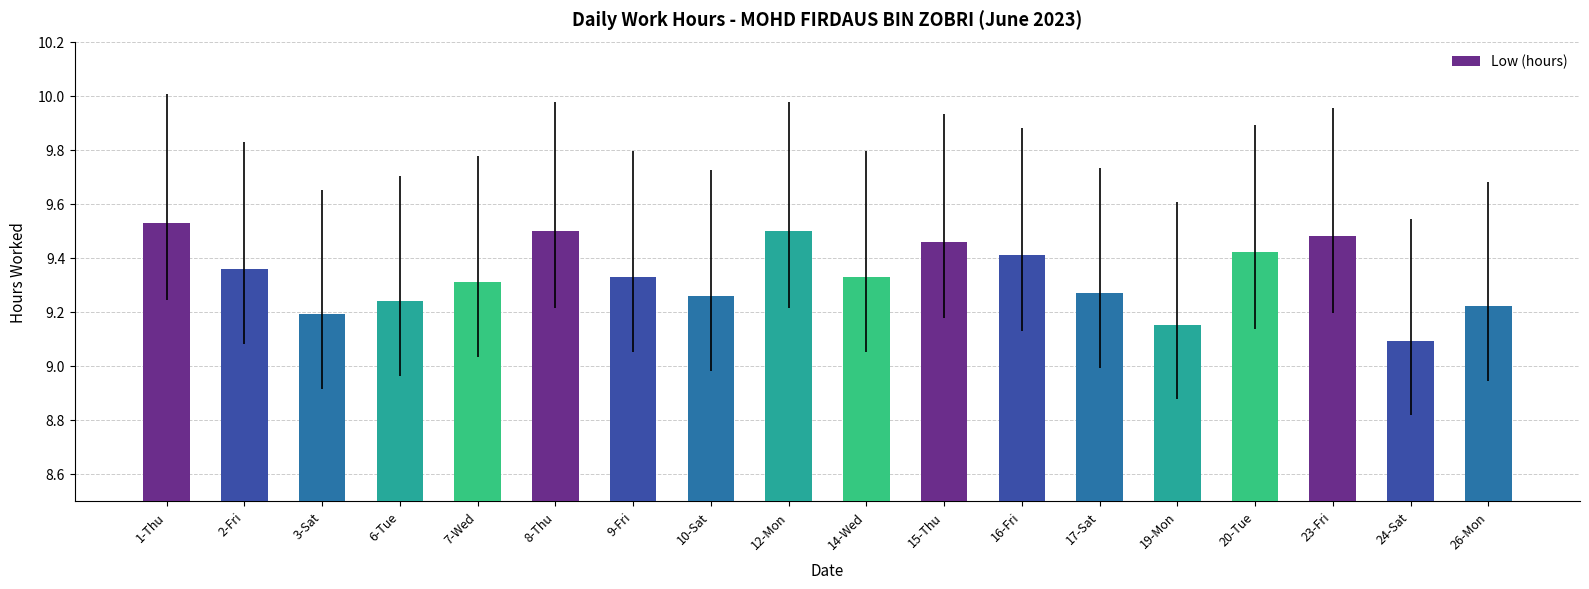

Approximately how many times larger is the value at 1-Thu compared to 15-Thu?

1.0